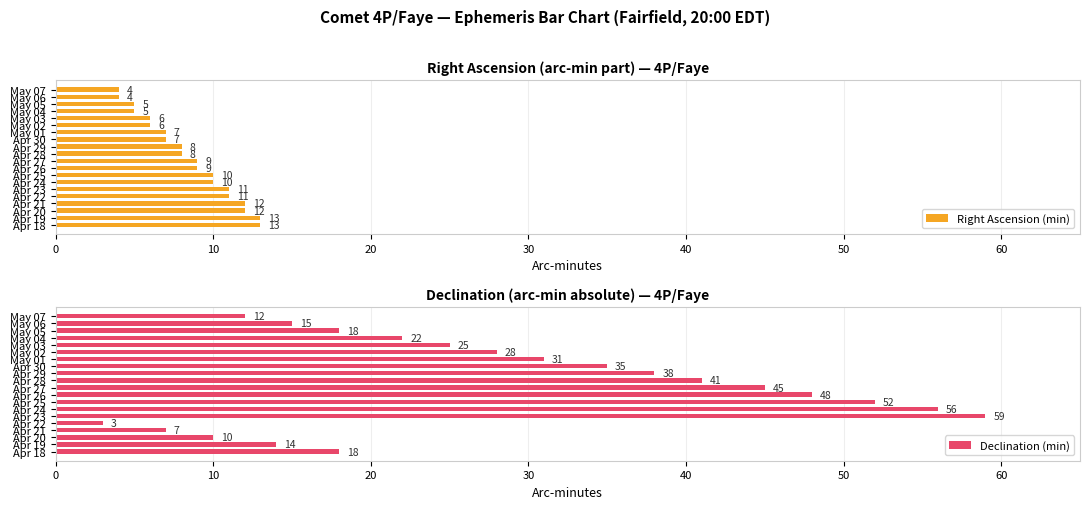

What is the sum of all Right Ascension (min) values?

170